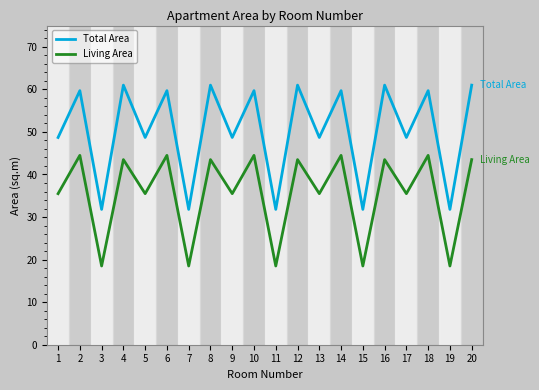

Which series has the largest range (max minus min)?

Total Area